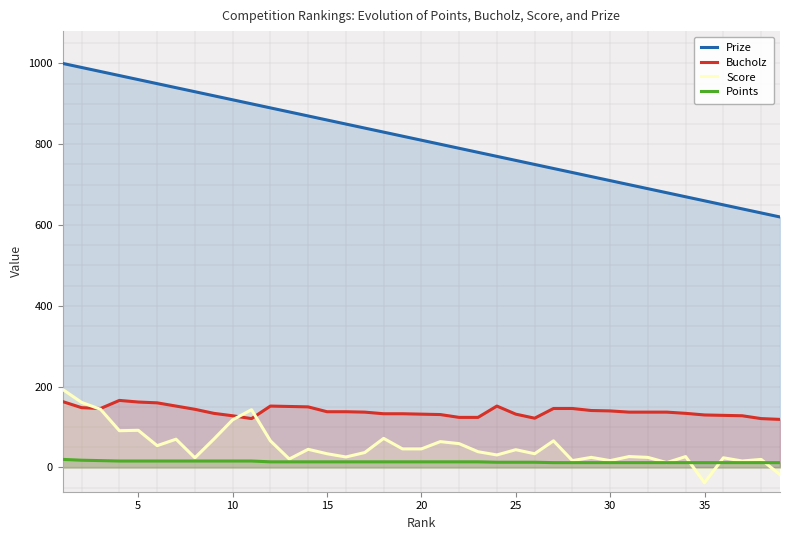

What is the approximate value of Prize at 20?

810